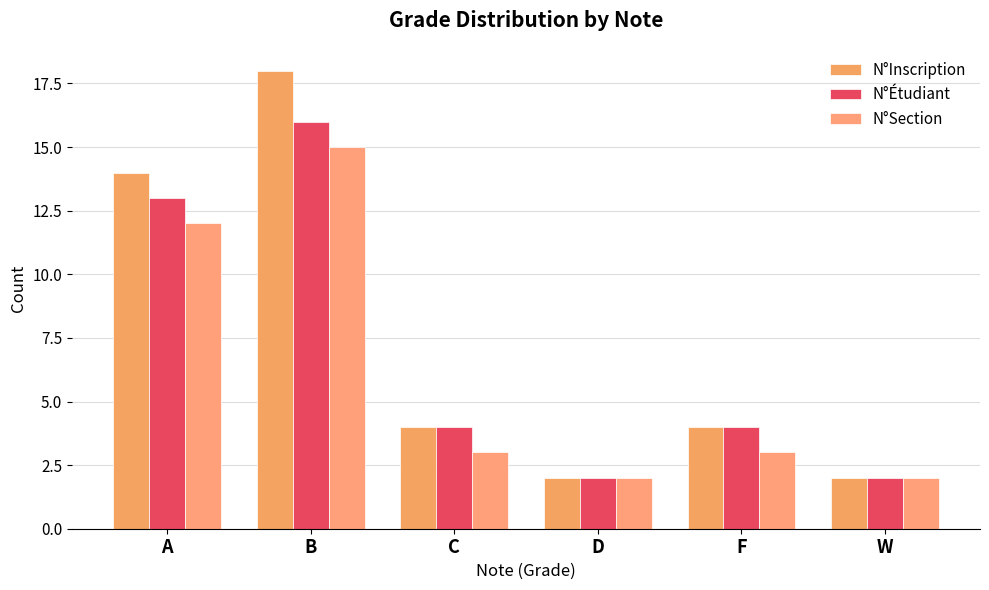

Is it true that N°Section equals 10 at B?

False